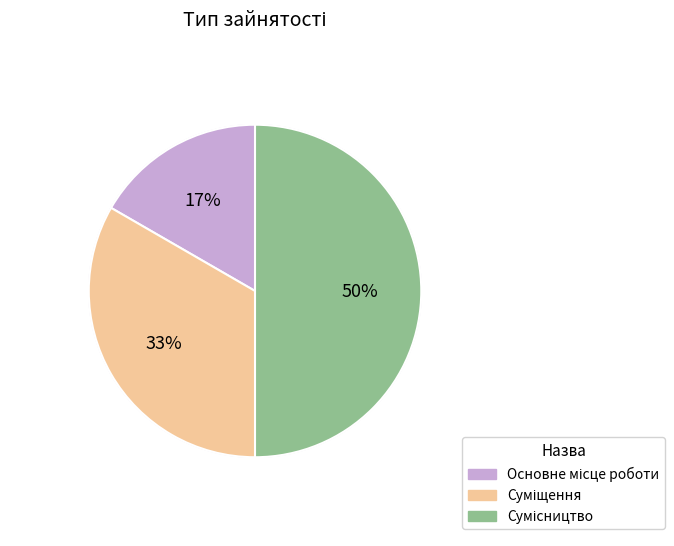

Rank the categories by value from highest to lowest.

Сумісництво, Суміщення, Основне місце роботи